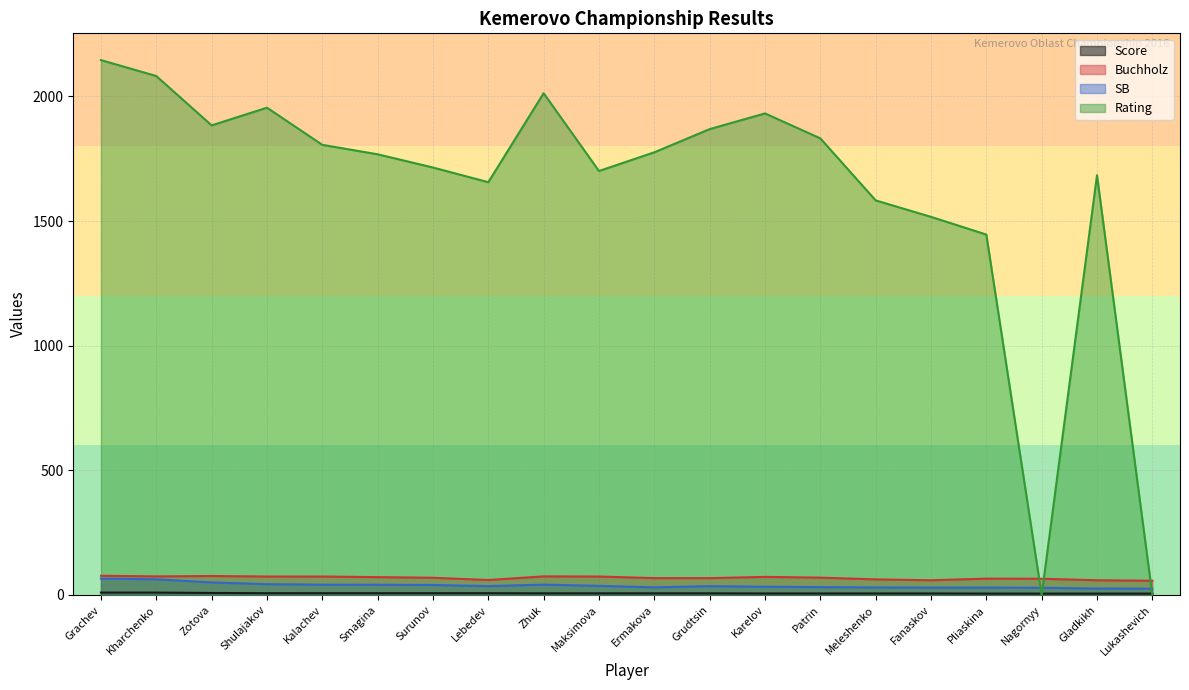

True or false: SB and Buchholz cross at least once.

False